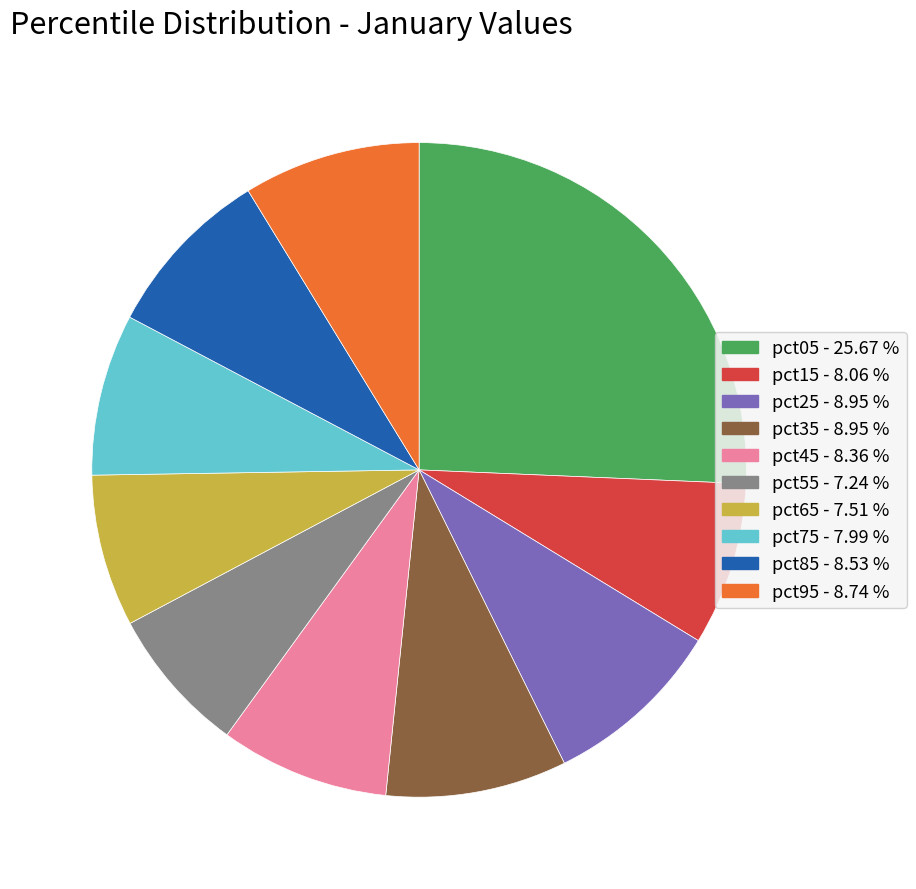

Do pct65 and pct55 together represent more than half of the pie?

No